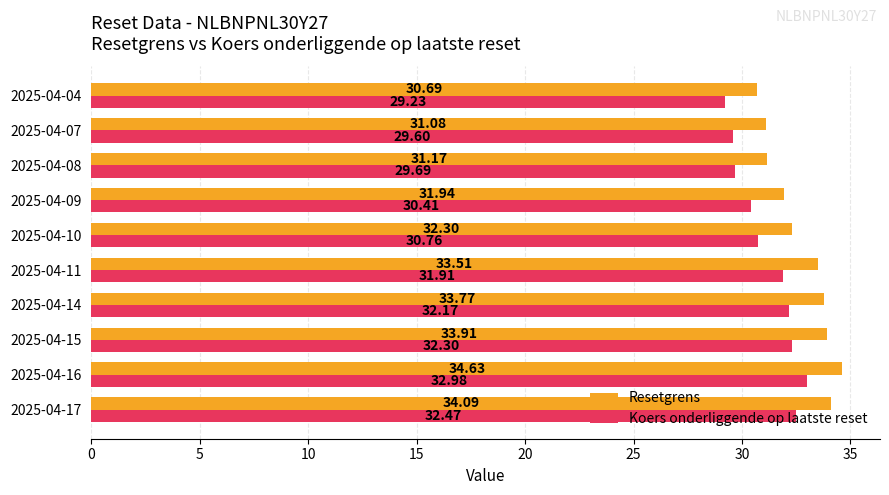

Rank the series by their maximum value, from lowest to highest.

Koers onderliggende op laatste reset, Resetgrens